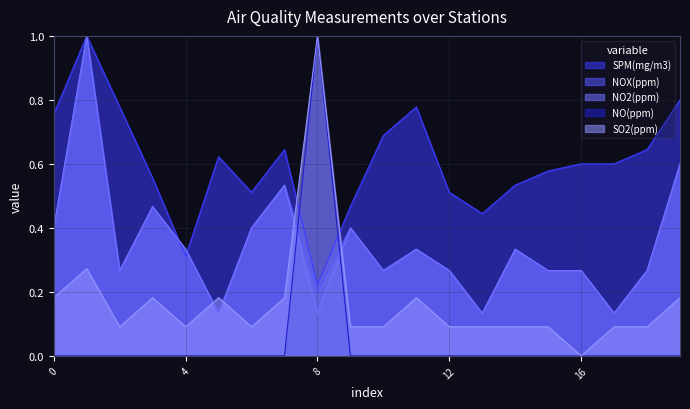

Reading right to left, extract all data points from this chart.

SPM(mg/m3): 0.8	0.6	0.6	0.6	0.6	0.5	0.4	0.5	0.8	0.7	0.5	0.2	0.6	0.5	0.6	0.3	0.6	0.8	1.0	0.8
NOX(ppm): 0.6	0.3	0.1	0.3	0.3	0.3	0.1	0.3	0.3	0.3	0.4	0.2	0.5	0.4	0.1	0.3	0.5	0.3	1.0	0.4
NO2(ppm): 0.6	0.3	0.1	0.3	0.3	0.3	0.1	0.3	0.3	0.3	0.4	0.1	0.5	0.4	0.1	0.3	0.5	0.3	1.0	0.4
NO(ppm): 0.0	0.0	0.0	0.0	0.0	0.0	0.0	0.0	0.0	0.0	0.0	1.0	0.0	0.0	0.0	0.0	0.0	0.0	0.0	0.0
SO2(ppm): 0.2	0.1	0.1	0.0	0.1	0.1	0.1	0.1	0.2	0.1	0.1	1.0	0.2	0.1	0.2	0.1	0.2	0.1	0.3	0.2